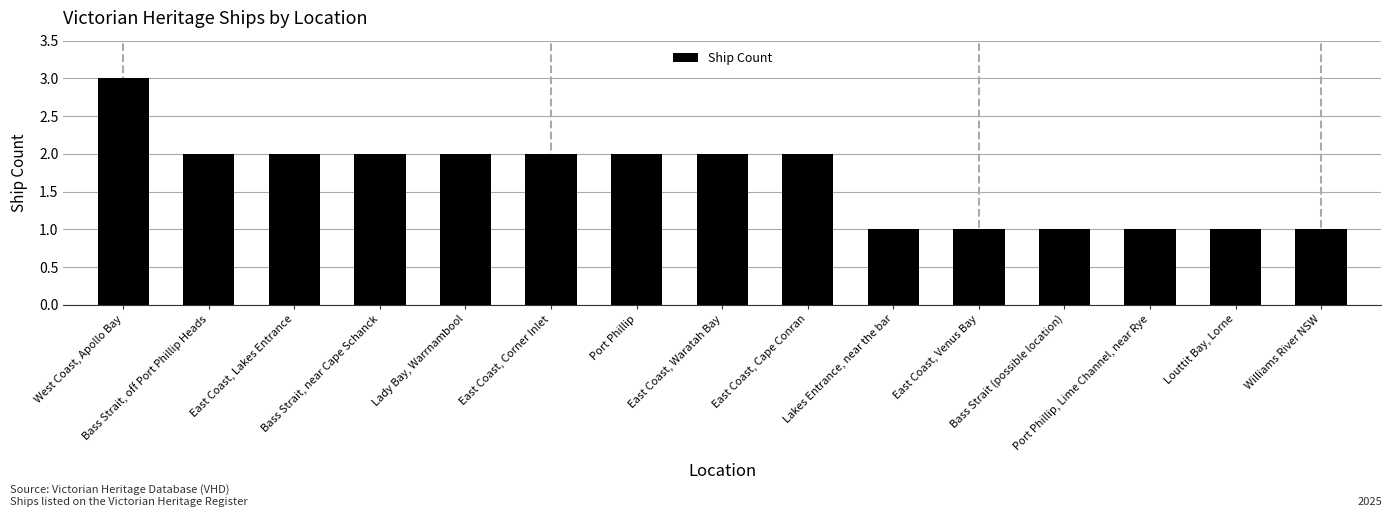

Does the chart contain stacked bars?

No